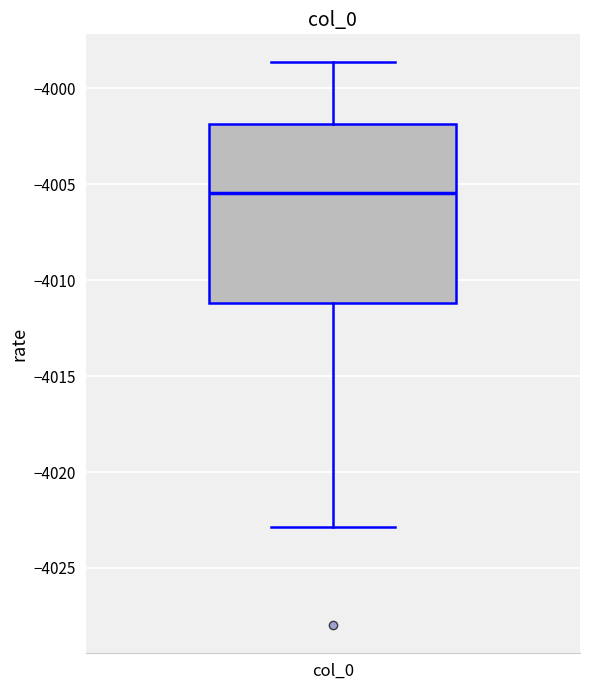

Where does the upper whisker of the box for col_0 end on the y-axis? The values are not printed on the chart, so give them approximately, as read against the axis.

-3998.5